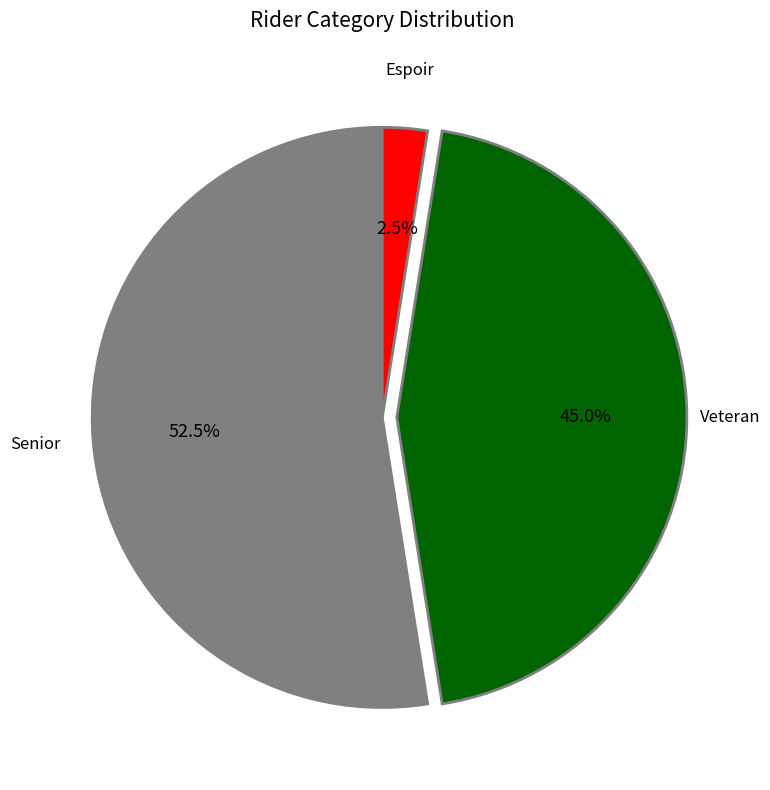

To the nearest percent, what is the average slice percentage?

33%